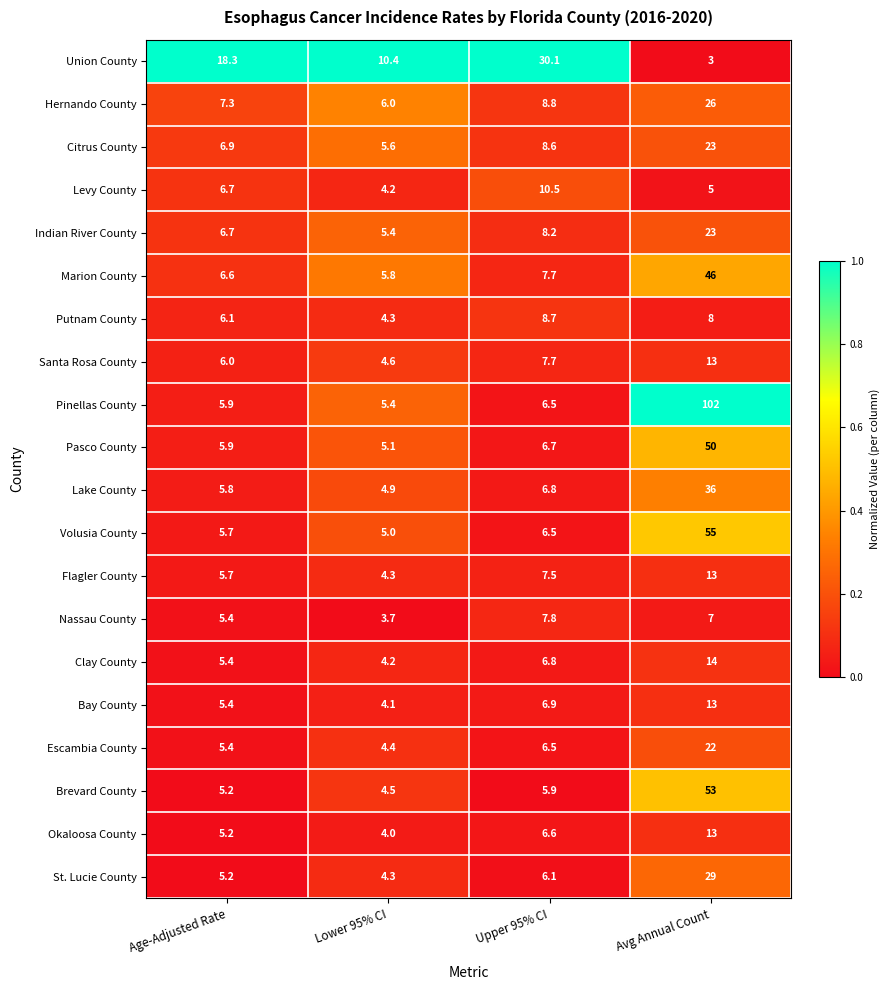

Which series changed the most between Upper 95% CI and Avg Annual Count?

Pinellas County